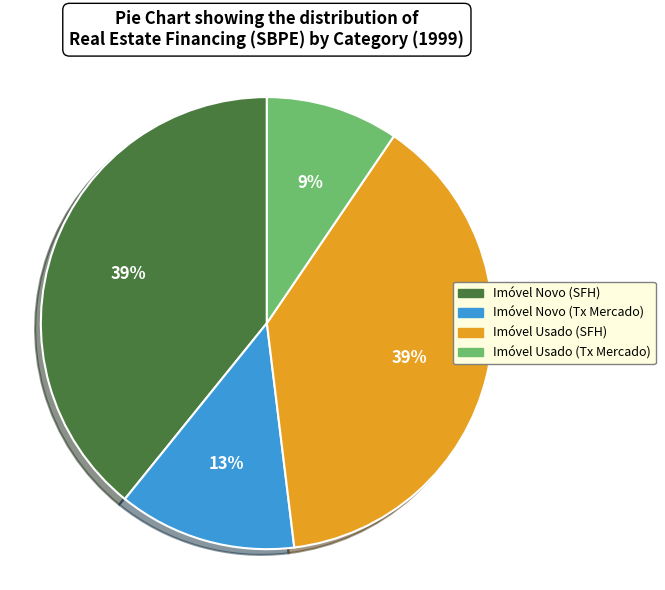

True or false: Imóvel Usado (Tx Mercado) accounts for 16% of the total.

False